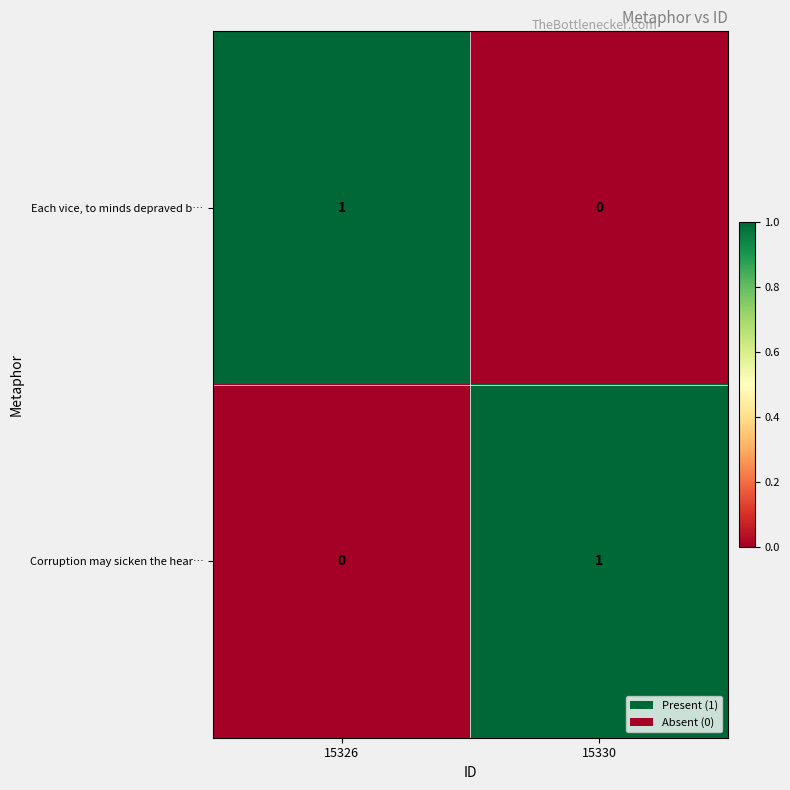

Which category has the highest value in the Corruption may sicken the hear… series?

15330